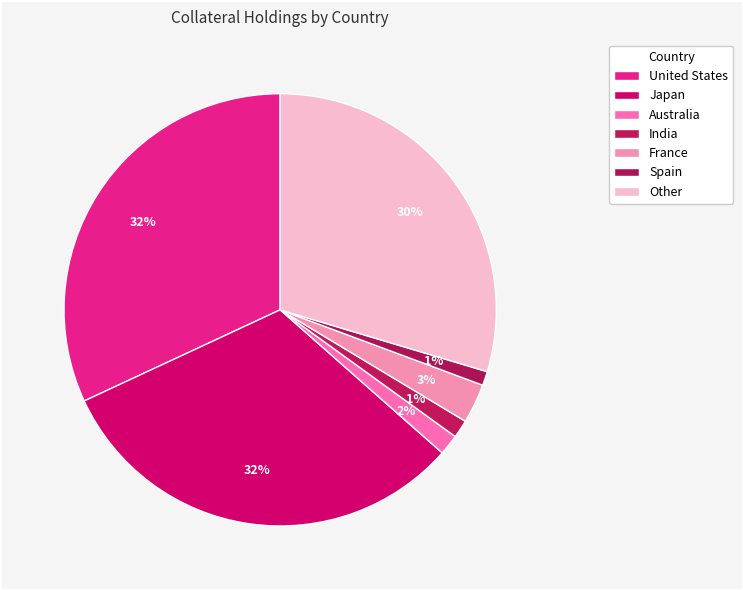

Which has a higher value, Spain or Australia?

Australia